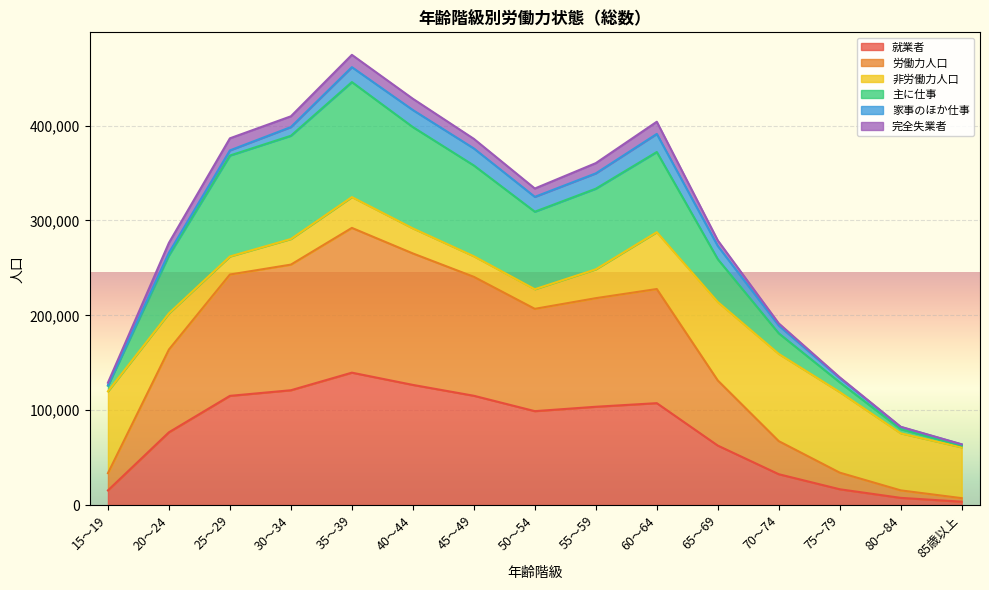

At which label does 就業者 reach its peak?

35～39